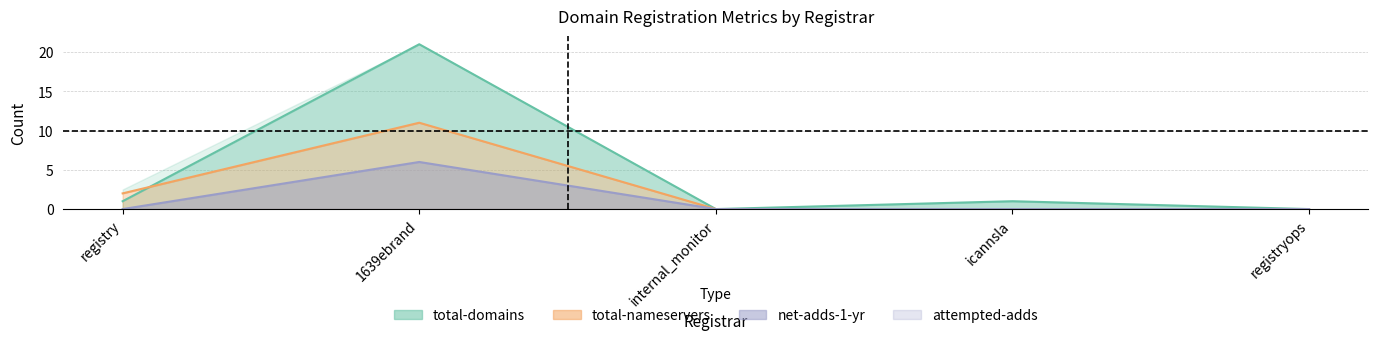

Is the value of net-adds-1-yr at 1639ebrand greater than the value of total-domains at icannsla?

Yes